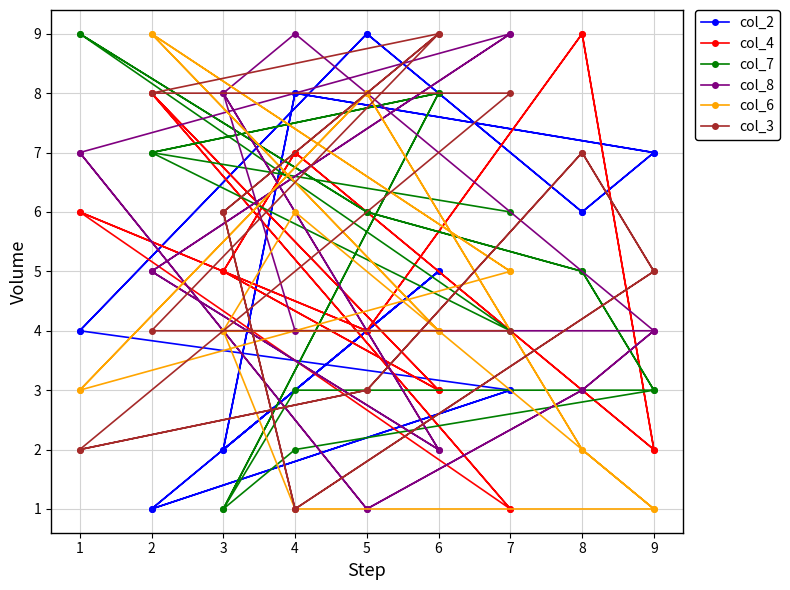

Where do col_3 and col_6 first cross each other?

2 and 6